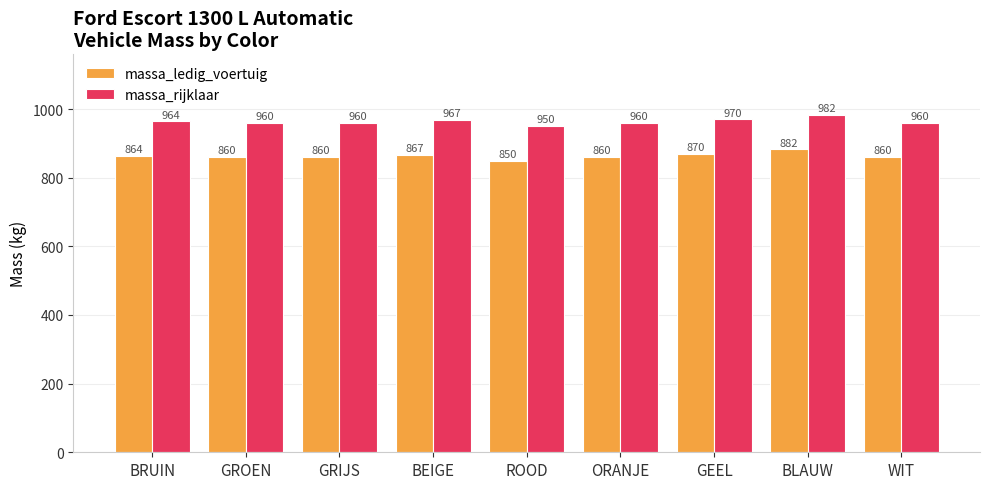

What is the sum of the massa_rijklaar values at BEIGE and BLAUW?

1950.0